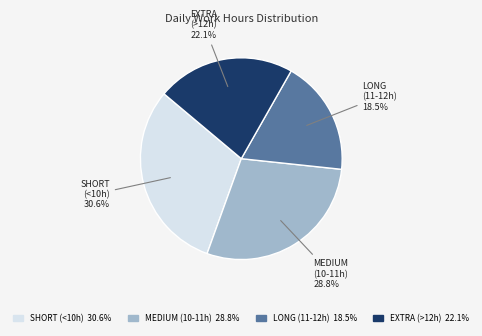

Rank the categories by value from lowest to highest.

LONG (11-12h), EXTRA (>12h), MEDIUM (10-11h), SHORT (<10h)